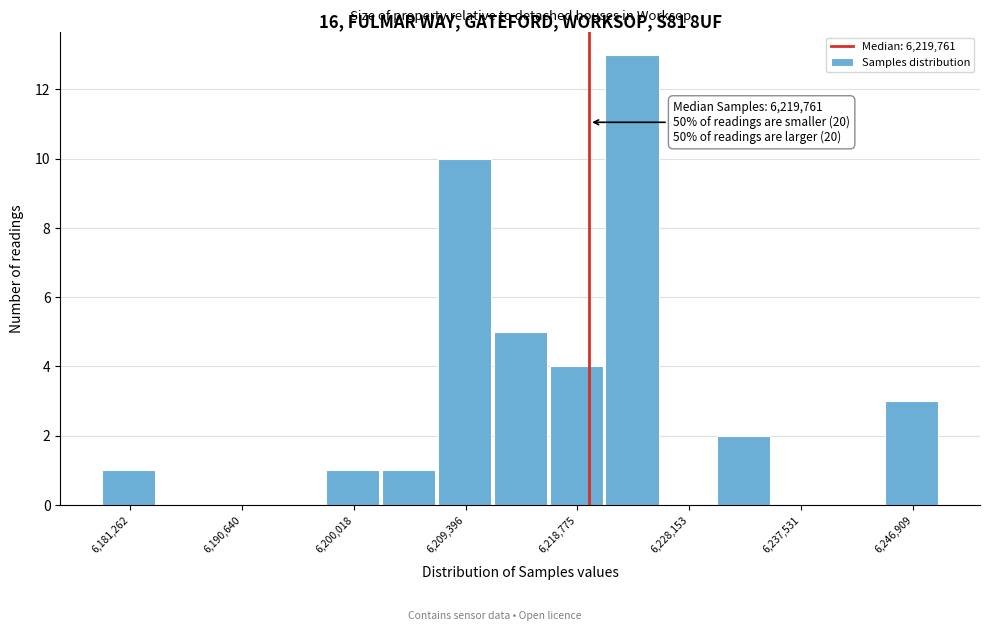

Which range on the x-axis has the tallest bar?

6221000 to 6226000